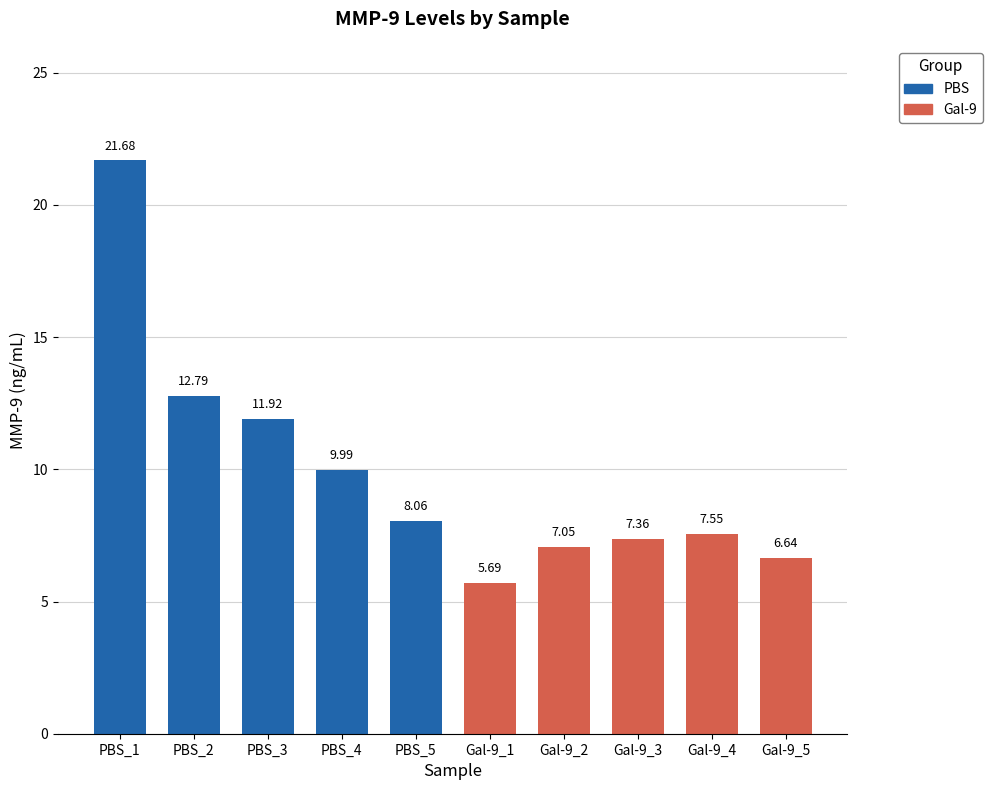

How many data points are above 8?

5